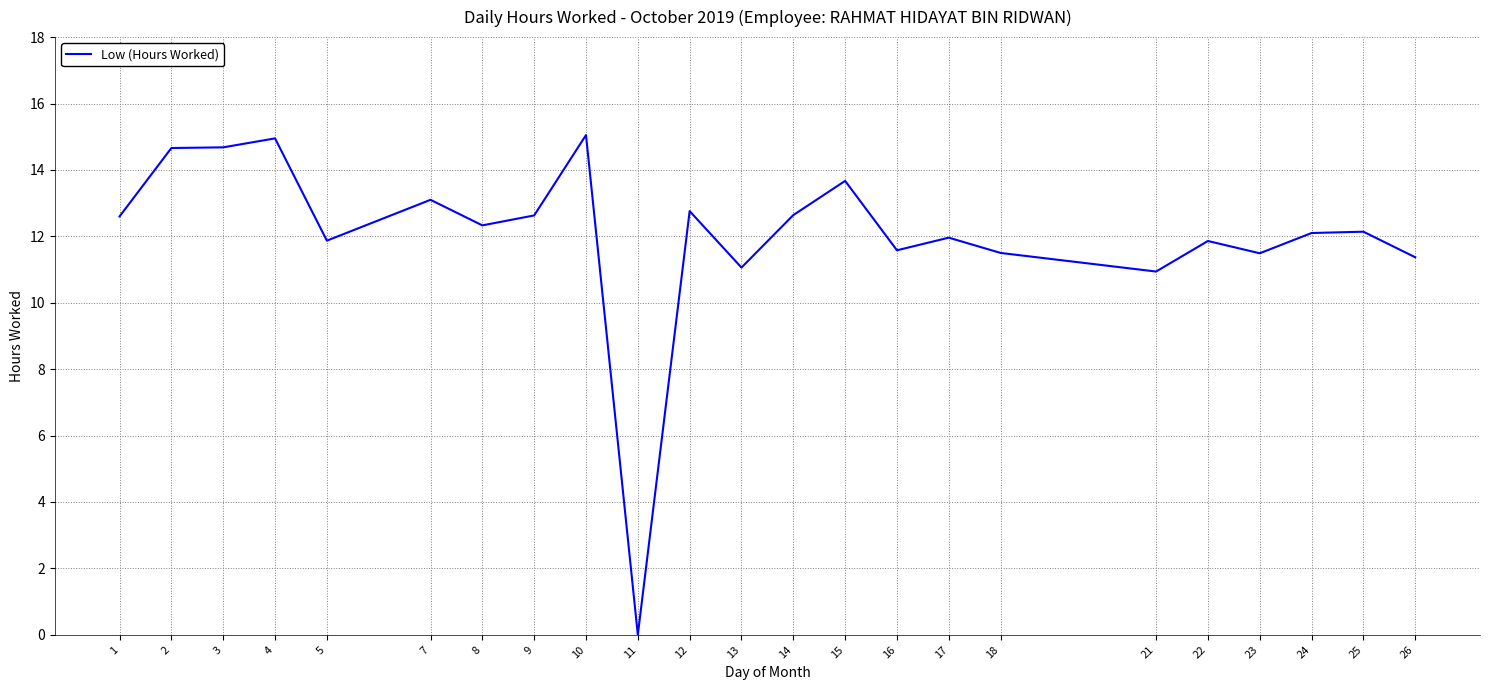

How many series are shown in this chart?

1